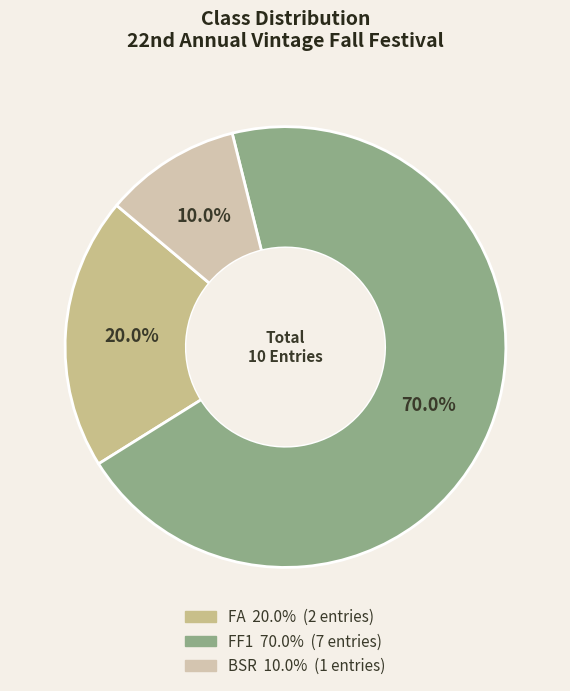

Between FF1 and FA, which is larger?

FF1